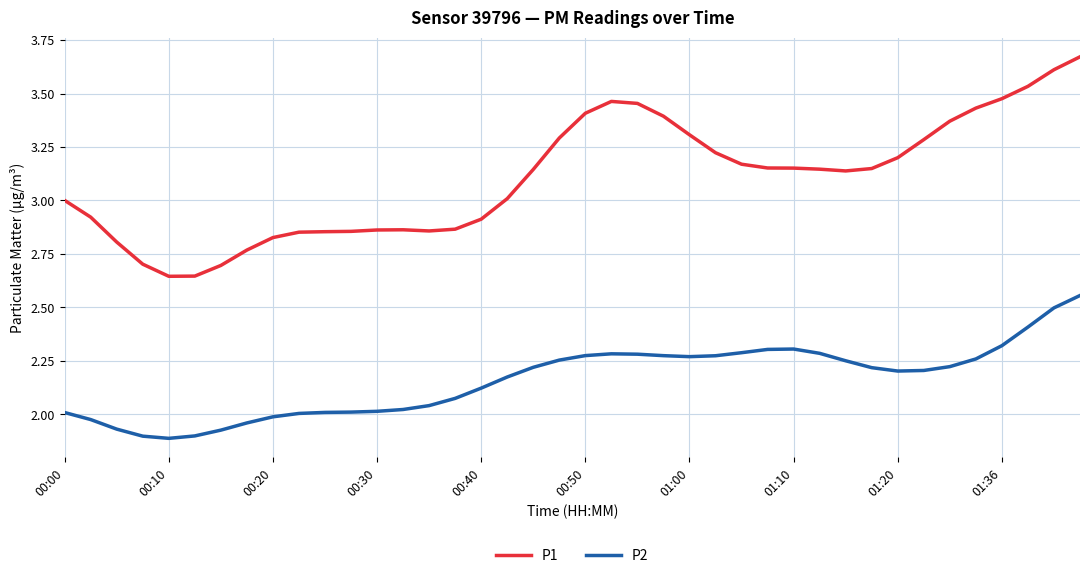

What are all the series names shown in the legend?

P1, P2